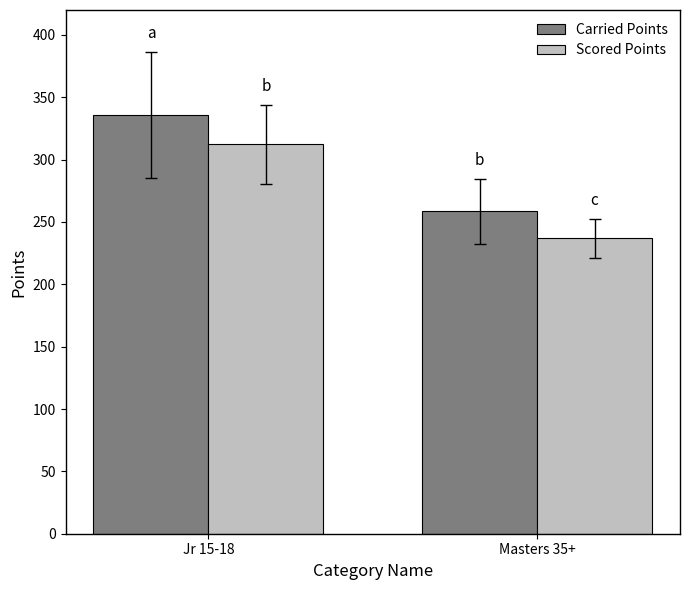

True or false: Scored Points has a value of 236.8 at Masters 35+.

True